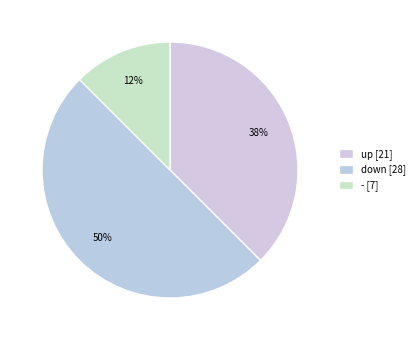

Count the number of slices in the pie.

3